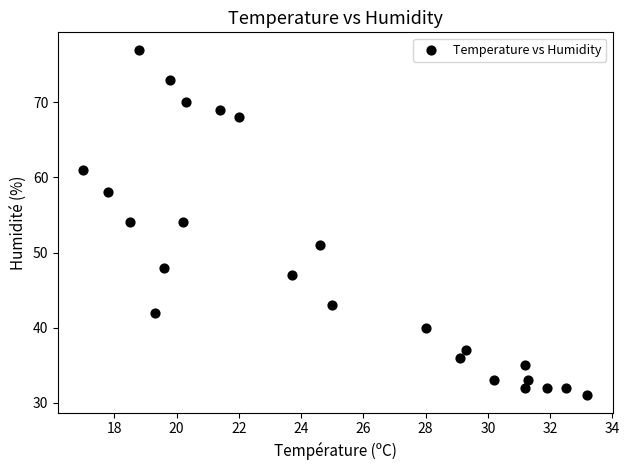

What is the range of Y values (max minus min)?

46